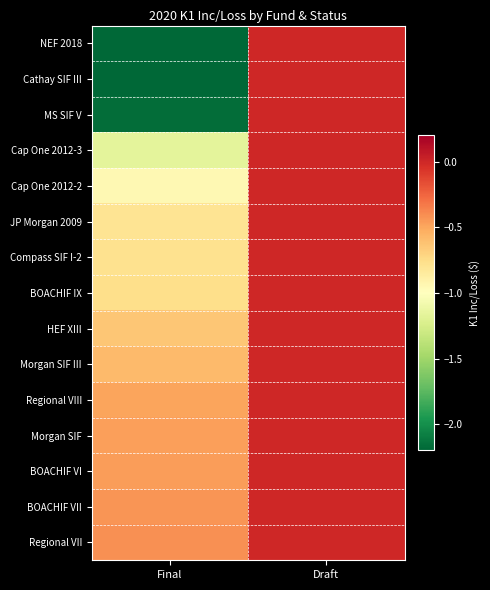

Reading right to left, what are all the values shown in this chart?

NEF 2018: Draft=0	Final=-2278359
Cathay SIF III: Draft=0	Final=-2191040
MS SIF V: Draft=0	Final=-2164232
Cap One 2012-3: Draft=0	Final=-1166581
Cap One 2012-2: Draft=0	Final=-952554
JP Morgan 2009: Draft=0	Final=-796183
Compass SIF I-2: Draft=0	Final=-776889
BOACHIF IX: Draft=0	Final=-763142
HEF XIII: Draft=0	Final=-637873
Morgan SIF III: Draft=0	Final=-580639
Regional VIII: Draft=0	Final=-492335
Morgan SIF: Draft=0	Final=-471917
BOACHIF VI: Draft=0	Final=-460073
BOACHIF VII: Draft=0	Final=-436385
Regional VII: Draft=0	Final=-412049